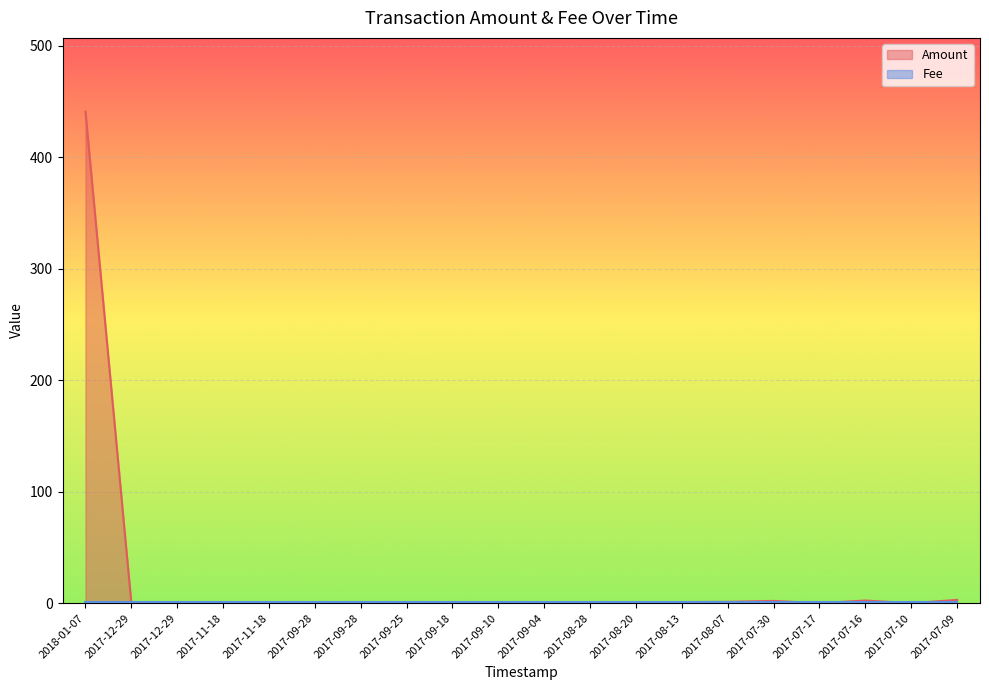

What is the average value?

22.7